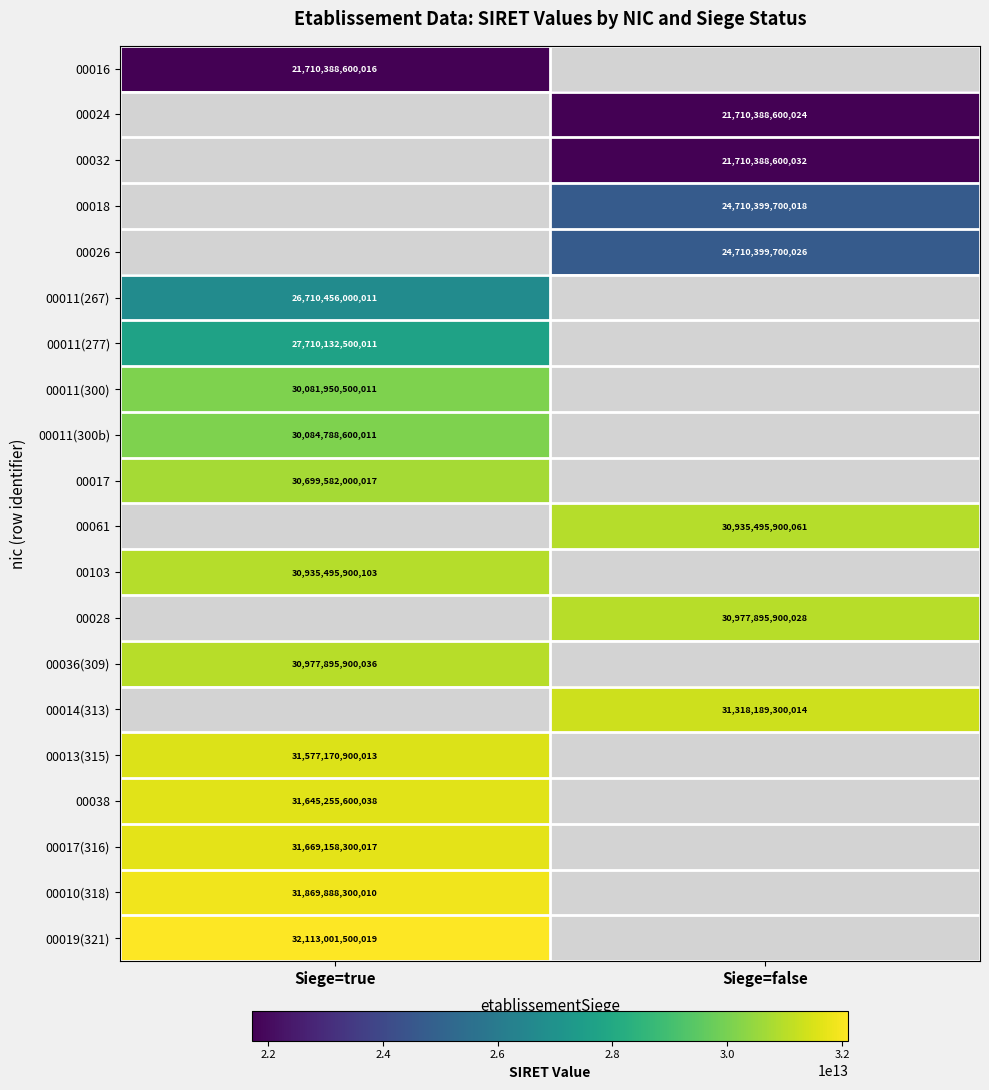

True or false: 00024 has a value of 21710388600024 at Siege=false.

True